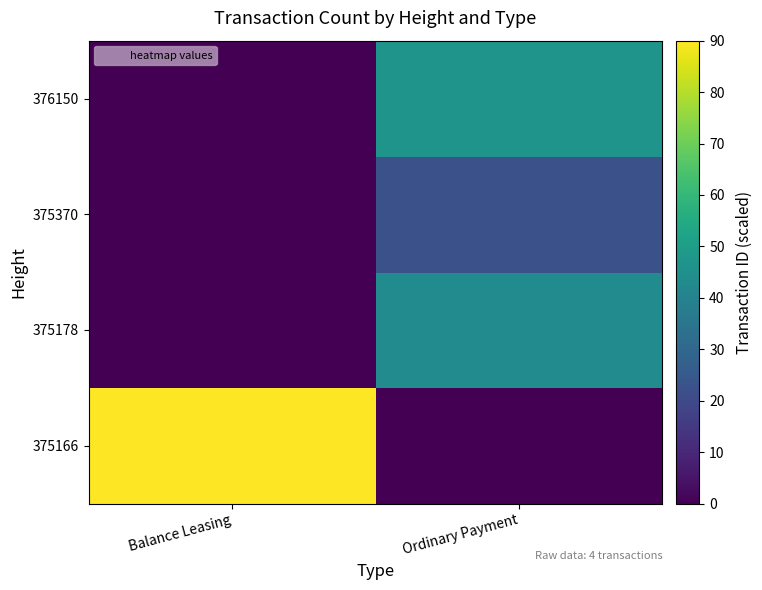

Which label corresponds to the largest value in the chart?

Balance Leasing